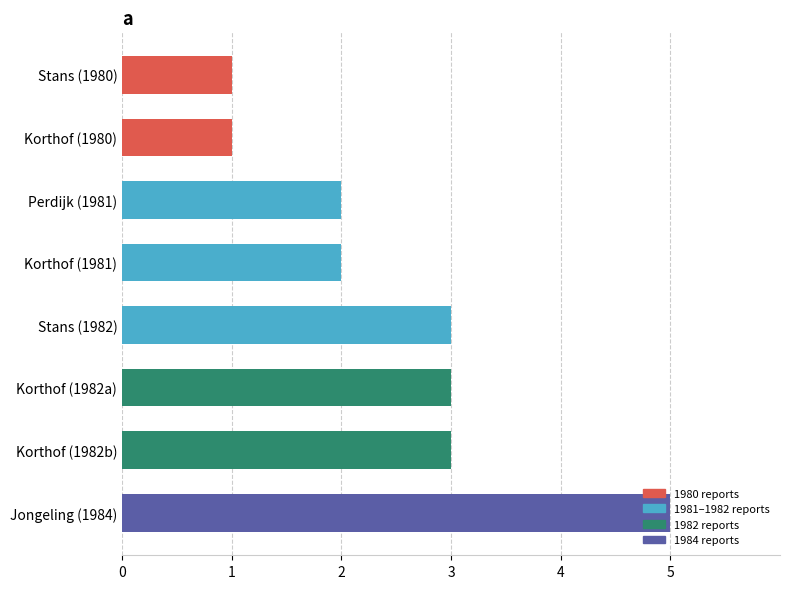

What is the difference between the maximum and minimum values?

4